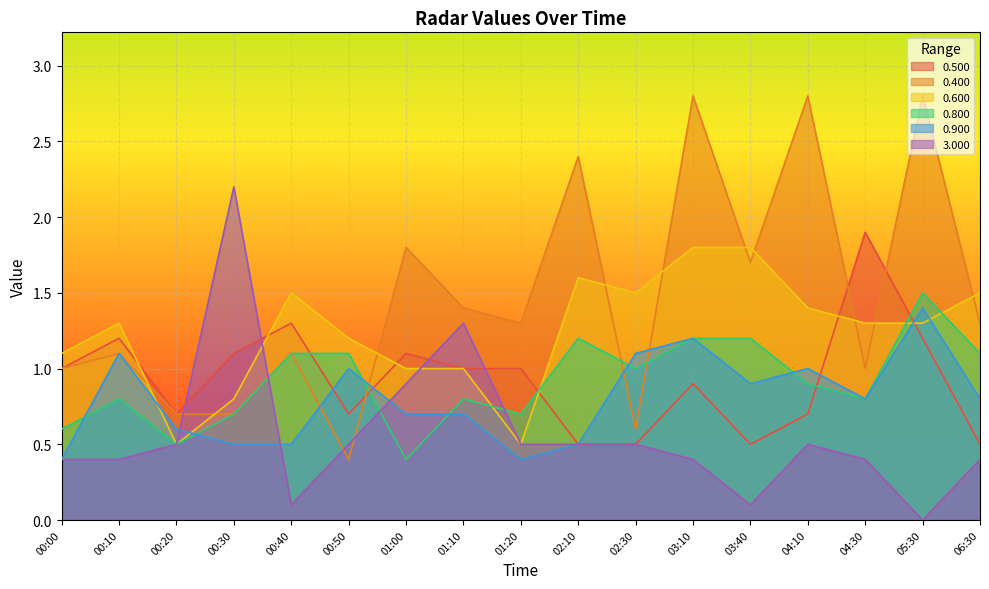

What is the lowest value of the 0.500 series?

0.5